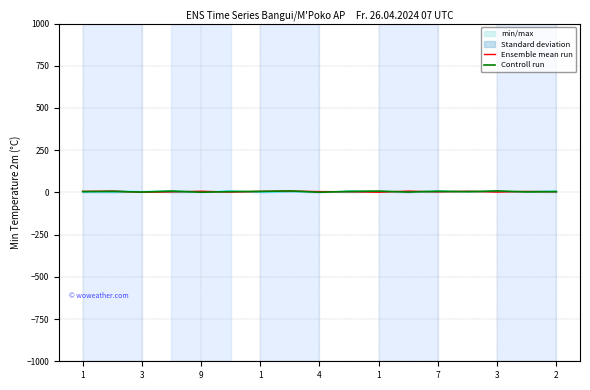

What is the total value across all series at 3?

14